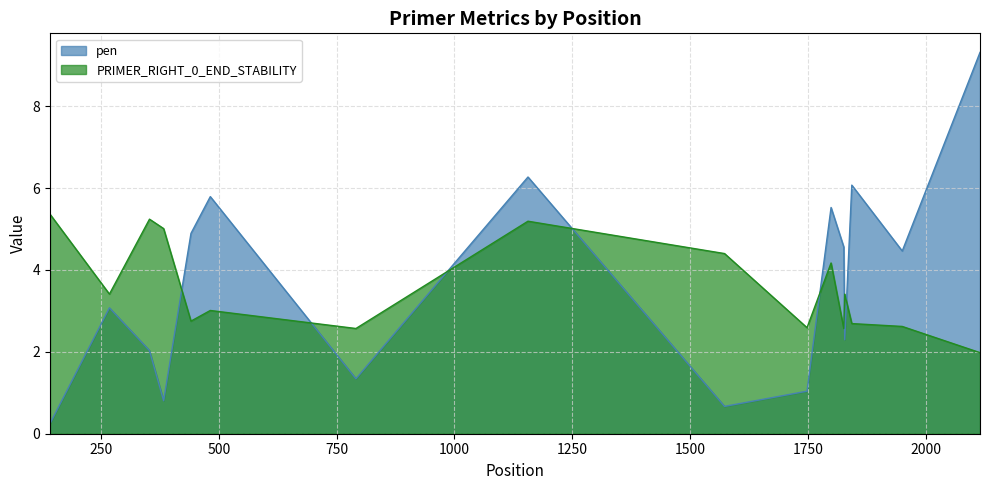

List the series in order of their peak value, lowest first.

PRIMER_RIGHT_0_END_STABILITY, pen